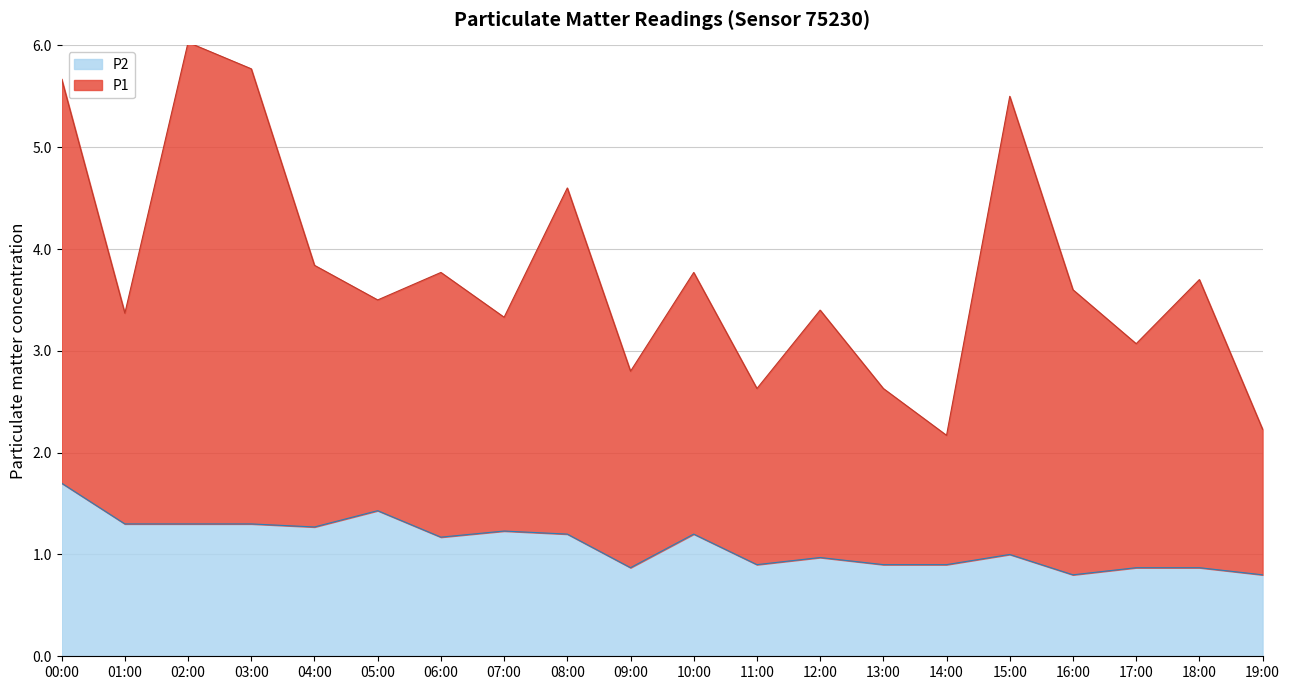

In P2, how many points are higher than both neighbors (excluding endpoints)?

5